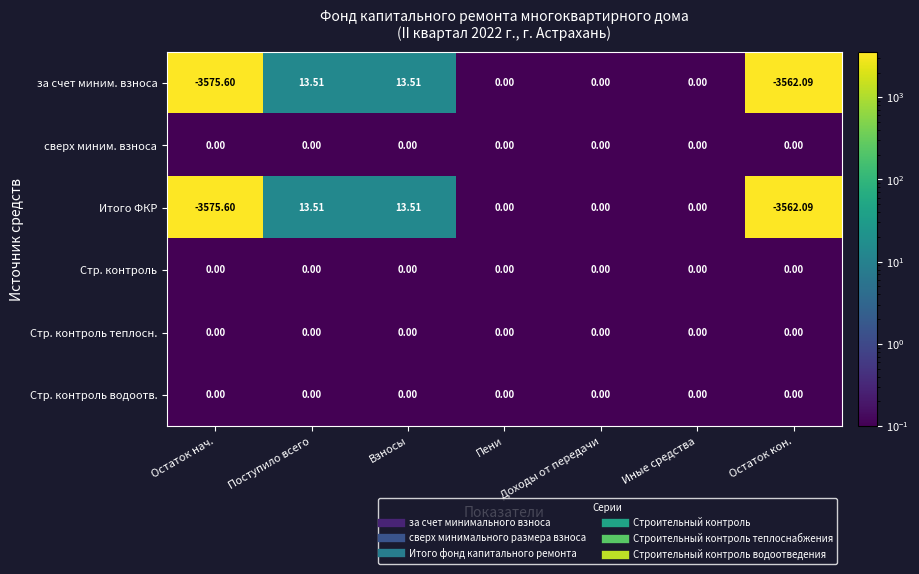

Is the value of Стр. контроль водоотв. at Остаток нач. greater than the value of Итого ФКР at Взносы?

No